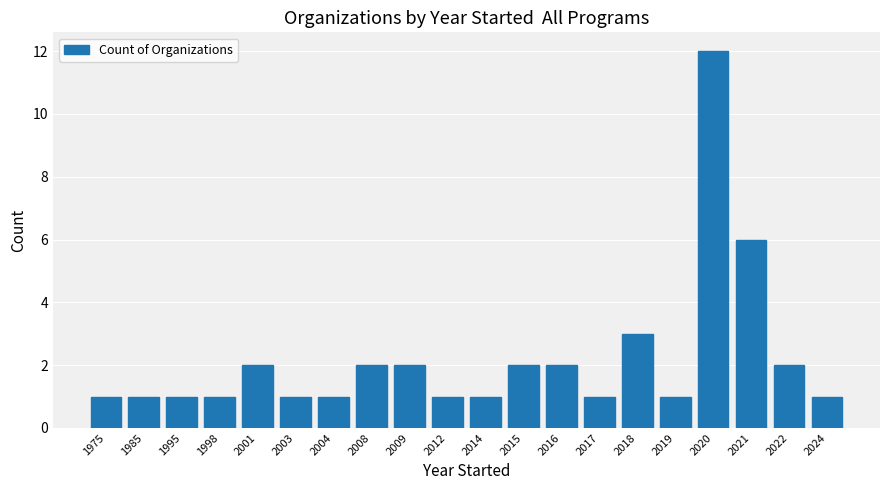

Reading left to right, transcribe all the data shown in this chart.

1	1	1	1	2	1	1	2	2	1	1	2	2	1	3	1	12	6	2	1